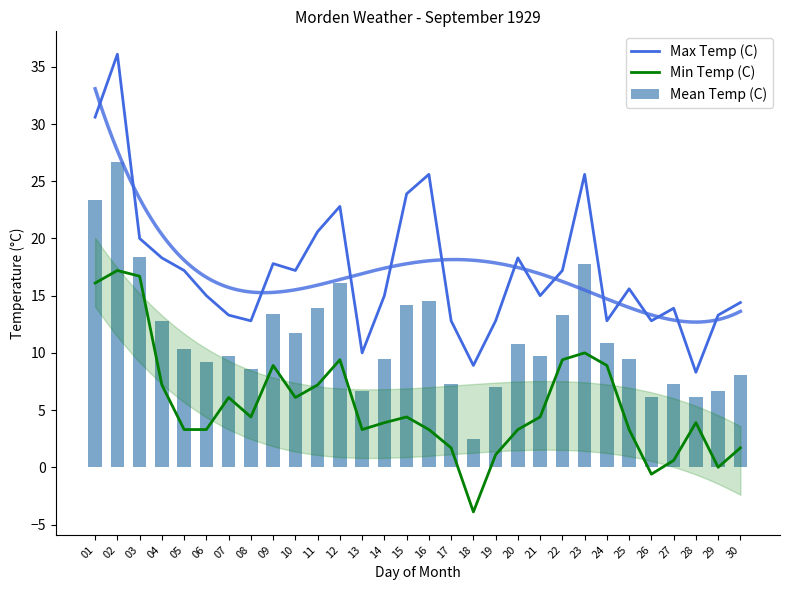

Which series has the largest total across all categories?

Max Temp (C)